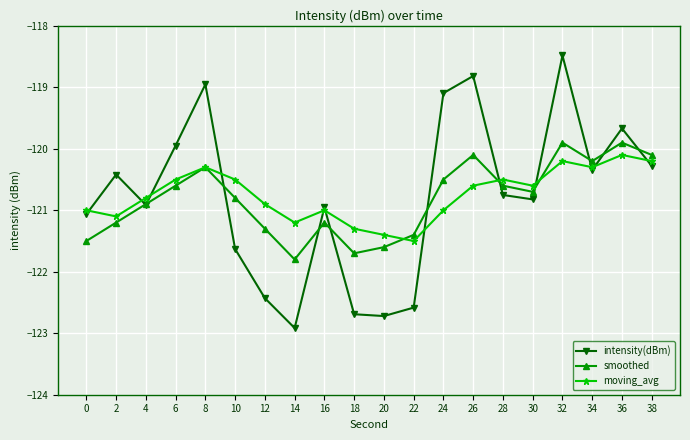

What is the average value of the intensity(dBm) series?

-120.8